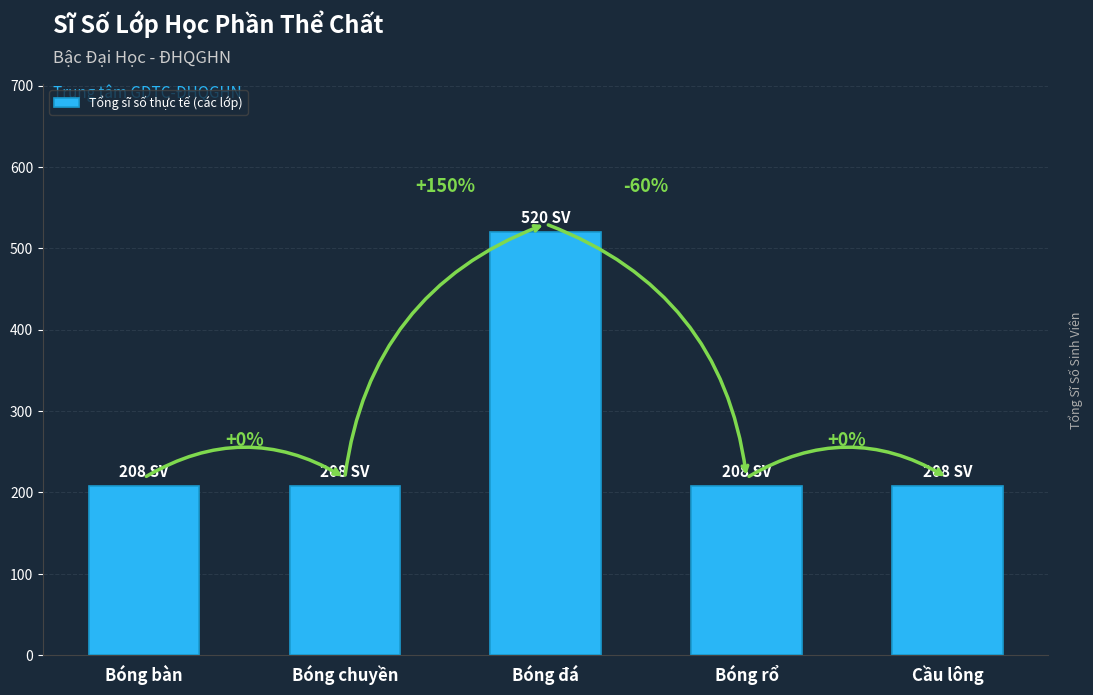

What is the maximum value shown in the chart?

520